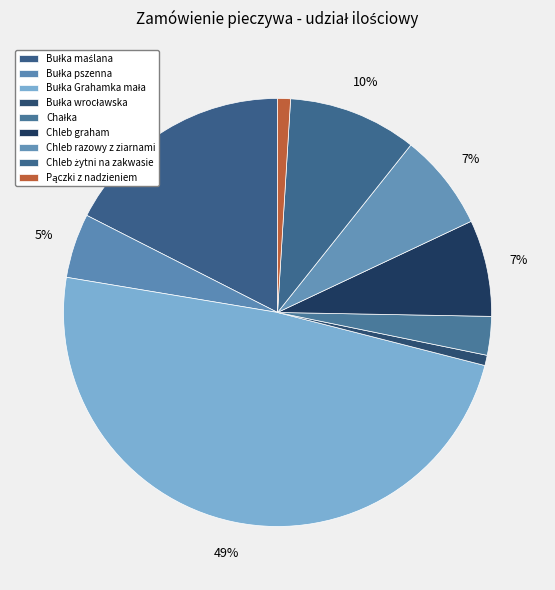

What is the smallest slice in the pie chart?

Bułka wrocławska